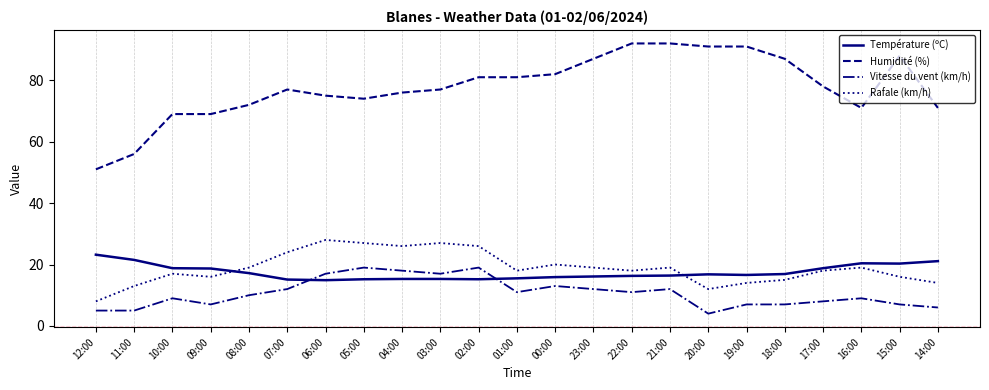

Rank the series by their maximum value, from lowest to highest.

Vitesse du vent (km/h), Température (ºC), Rafale (km/h), Humidité (%)